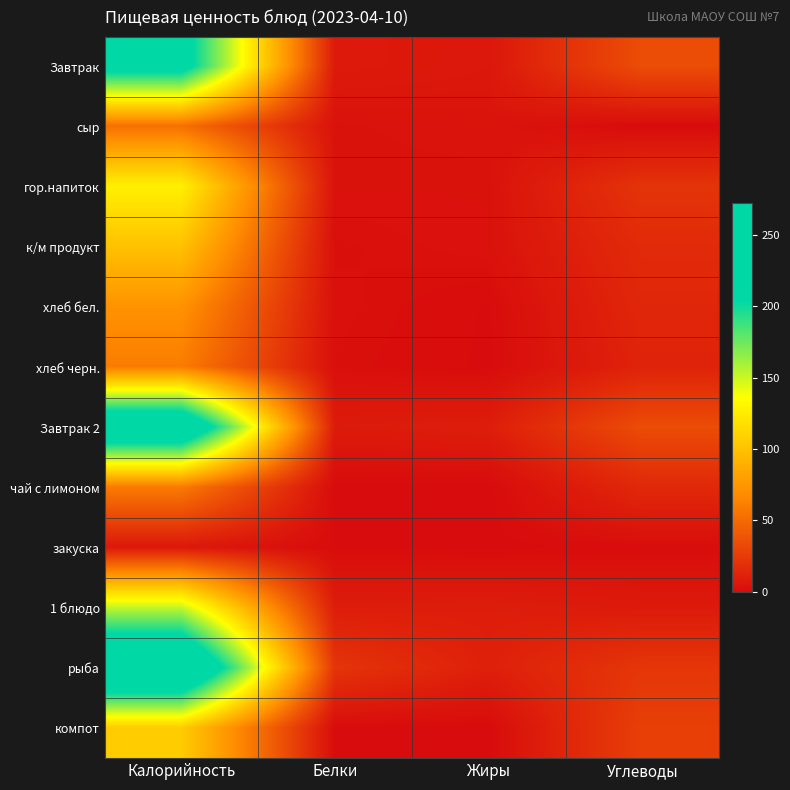

Which has a higher value, Белки or Углеводы?

Углеводы